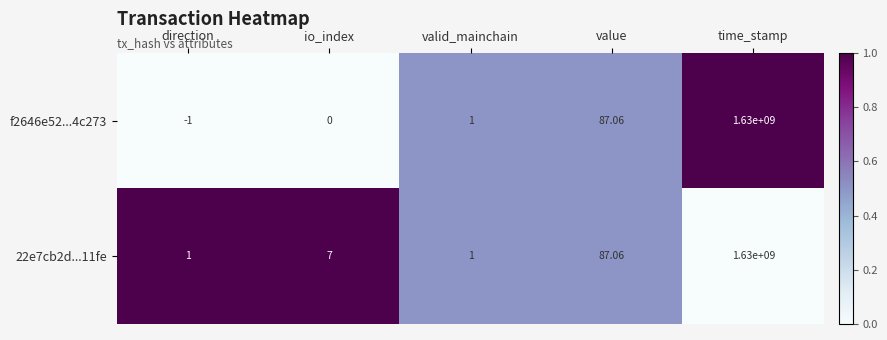

Which category has the highest value across all series?

time_stamp